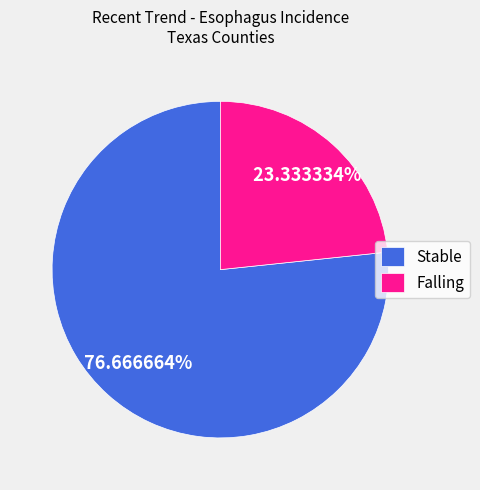

Which category has the biggest portion of the pie?

Stable